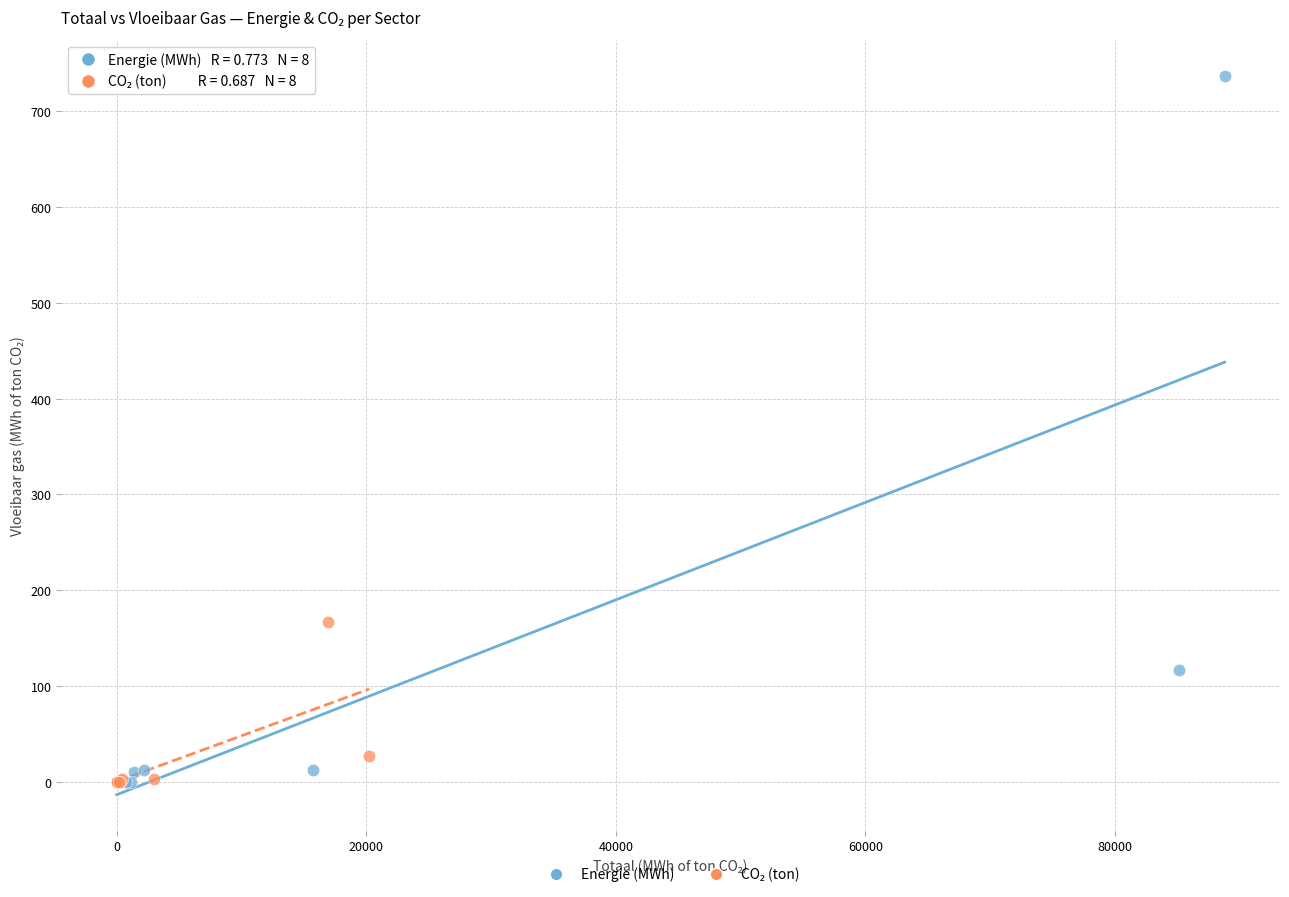

Which series contains the highest Y value?

Energie (MWh)